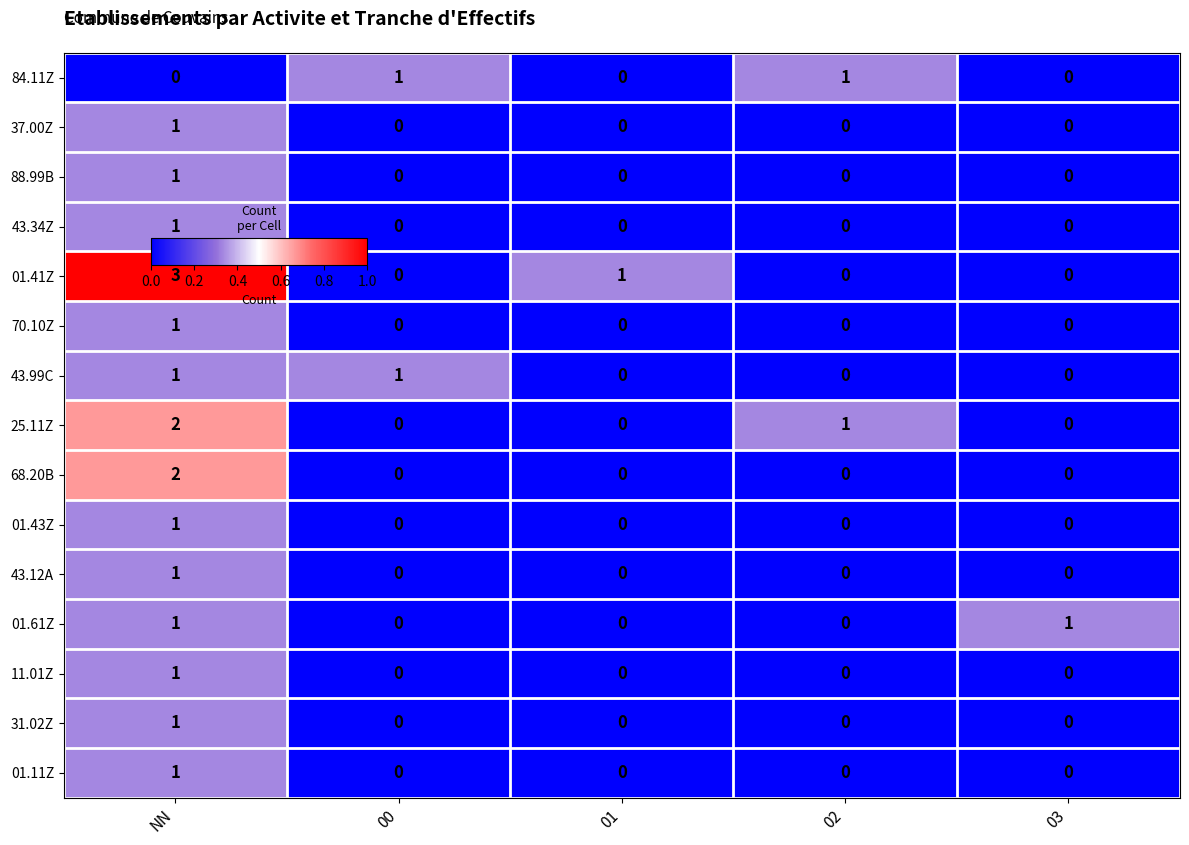

What is the sum of all 01.41Z values?

4